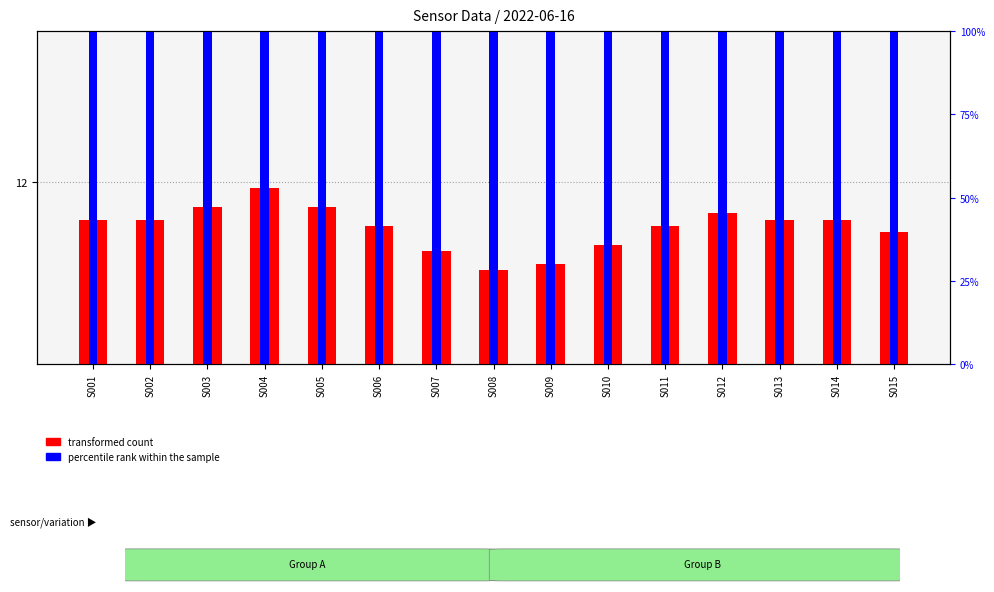

What is the sum of all transformed count values?

178.9